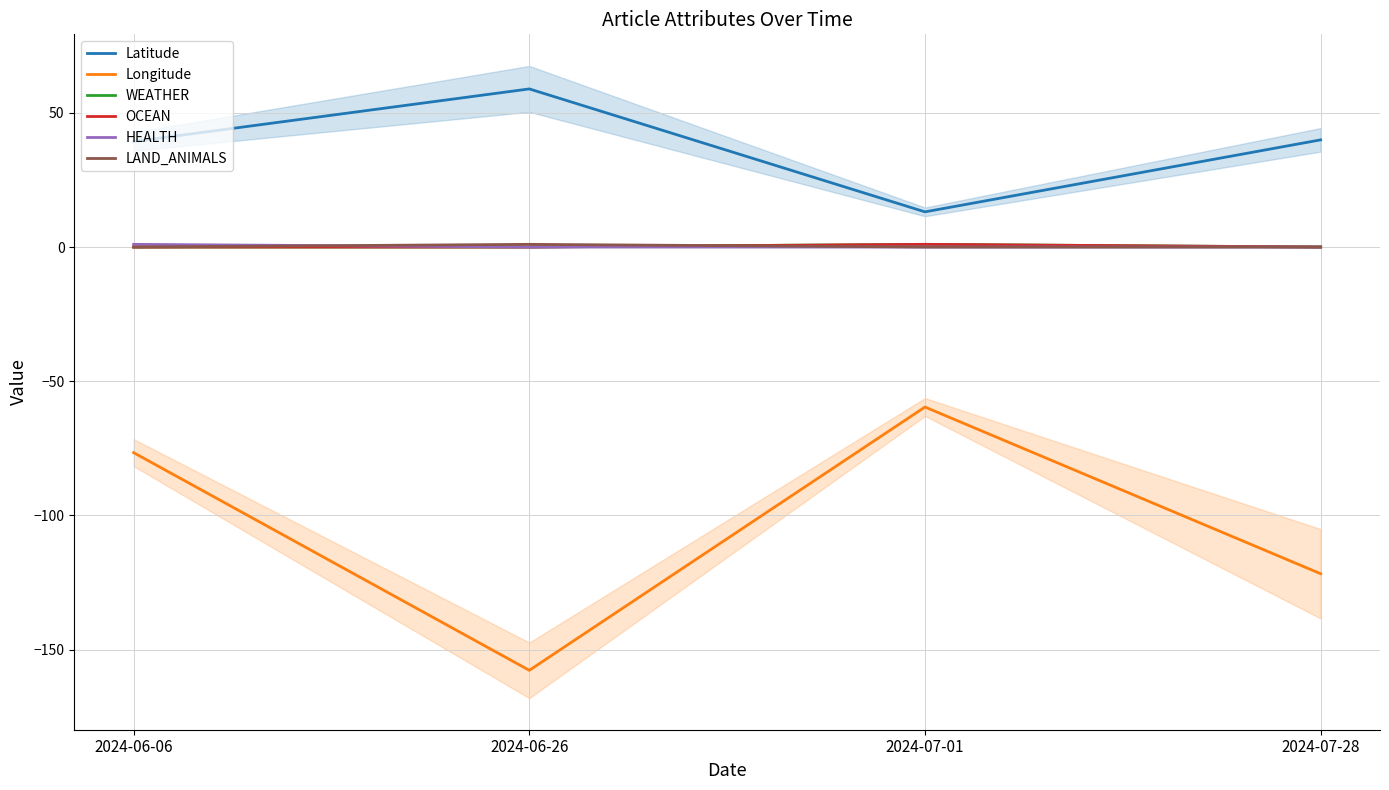

What position from the left is 2024-07-01?

3